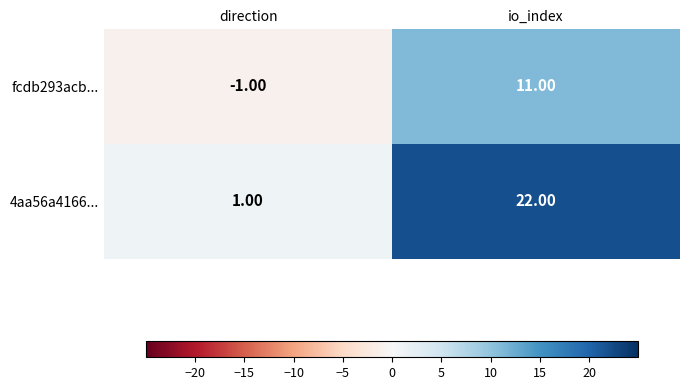

At which label does 4aa56a4166... reach its minimum?

direction